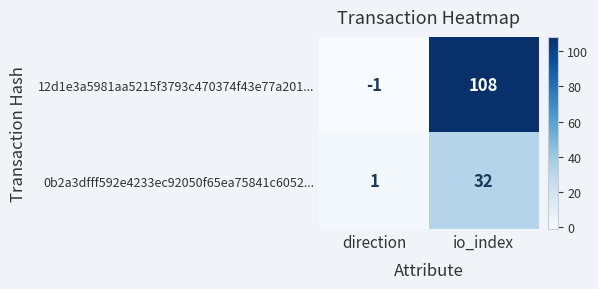

Which series changed the most between direction and io_index?

12d1e3a5981aa5215f3793c470374f43e77a201...